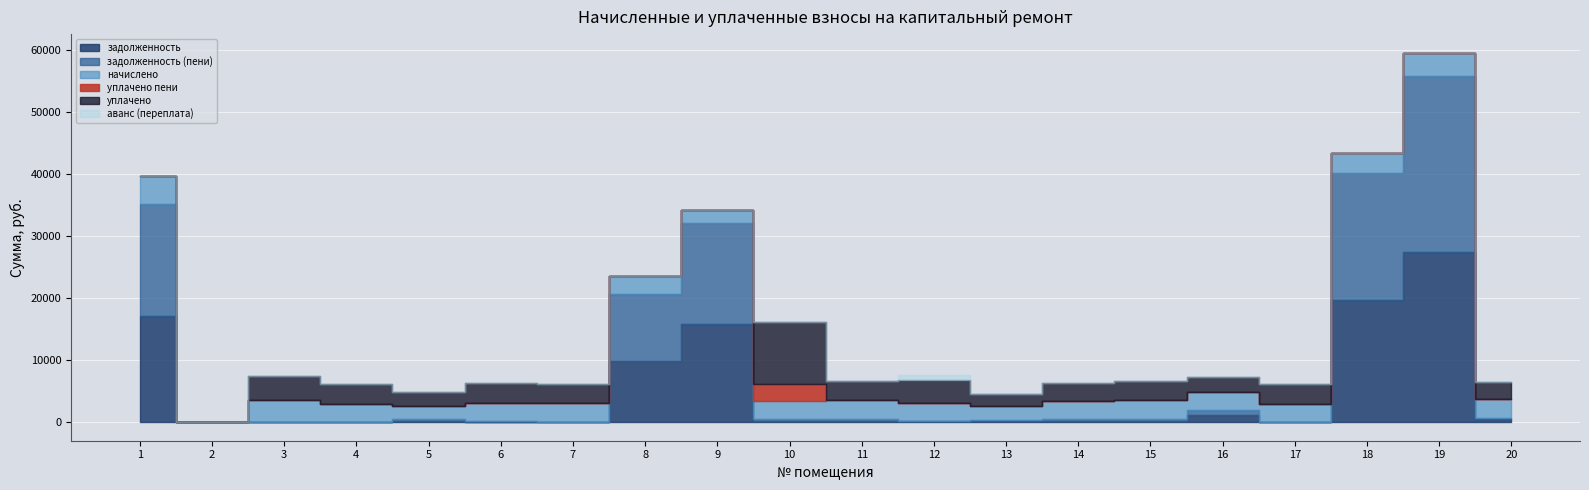

The value of аванс (переплата) at 18 is 349.6. True or false?

False